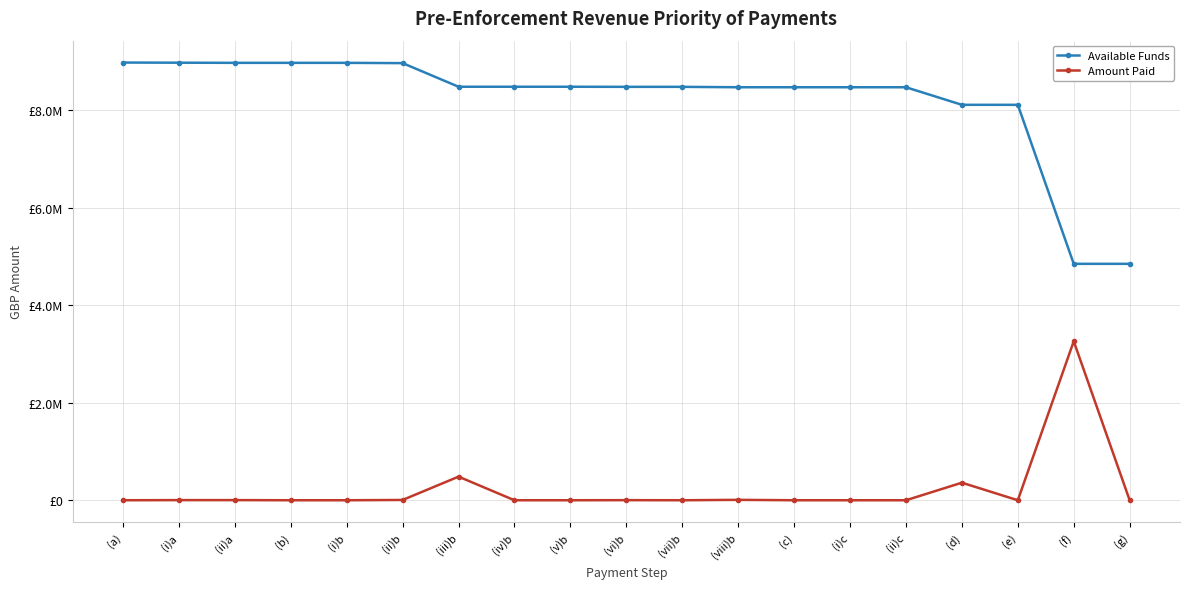

What is the maximum value for Available Funds?

8971319.1